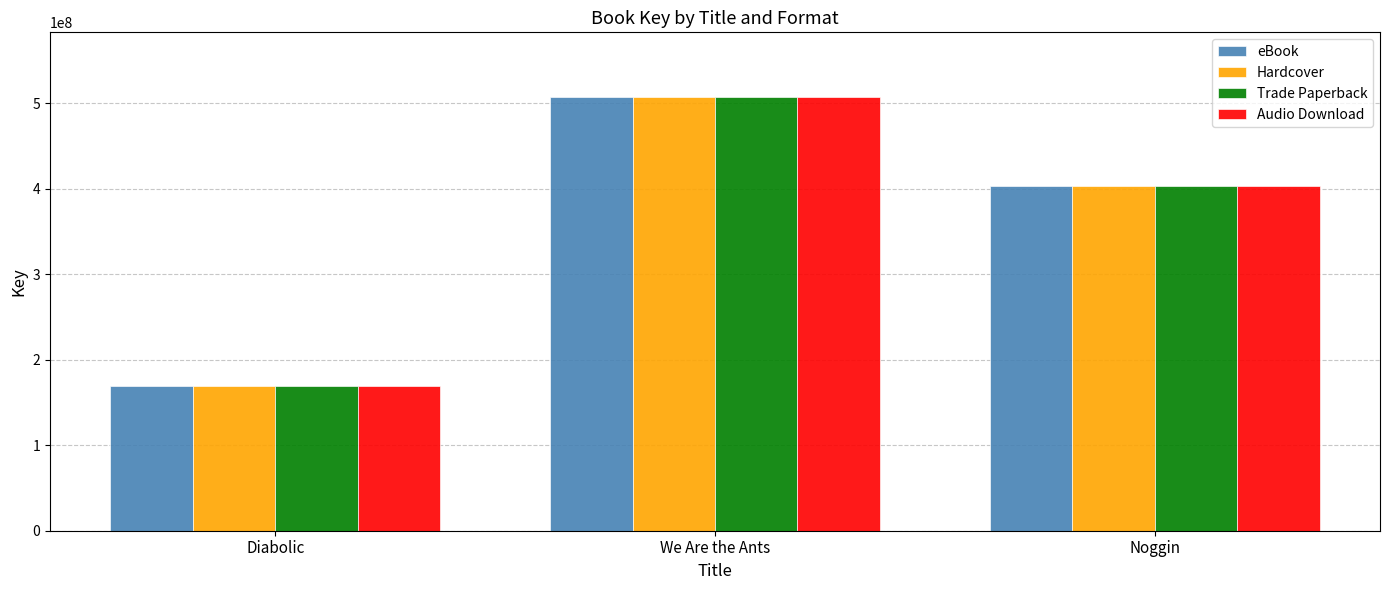

What is the sum of all Audio Download values?

1079484181